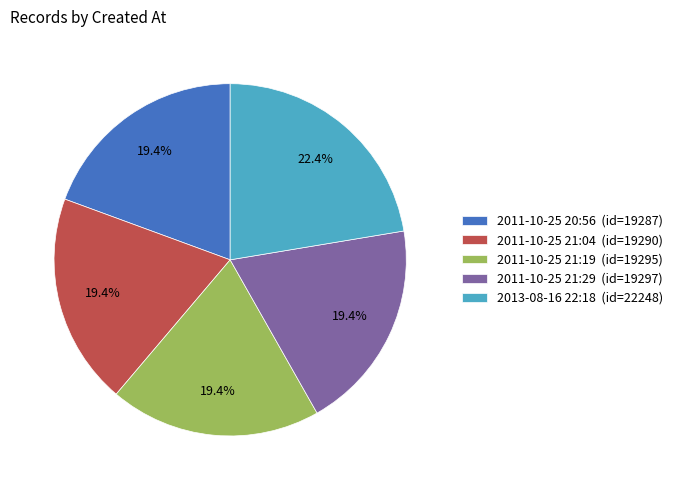

To the nearest percent, what is the combined percentage of 2011-10-25 21:29 and 2011-10-25 21:04?

39%